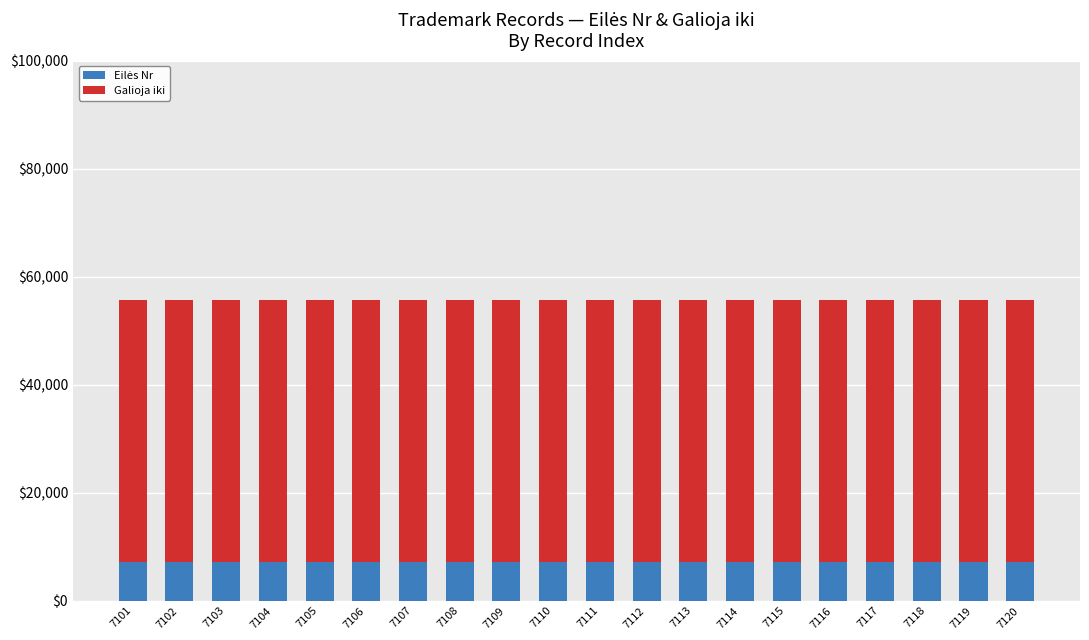

Rank the series by their maximum value, from lowest to highest.

Eilės Nr, Galioja iki